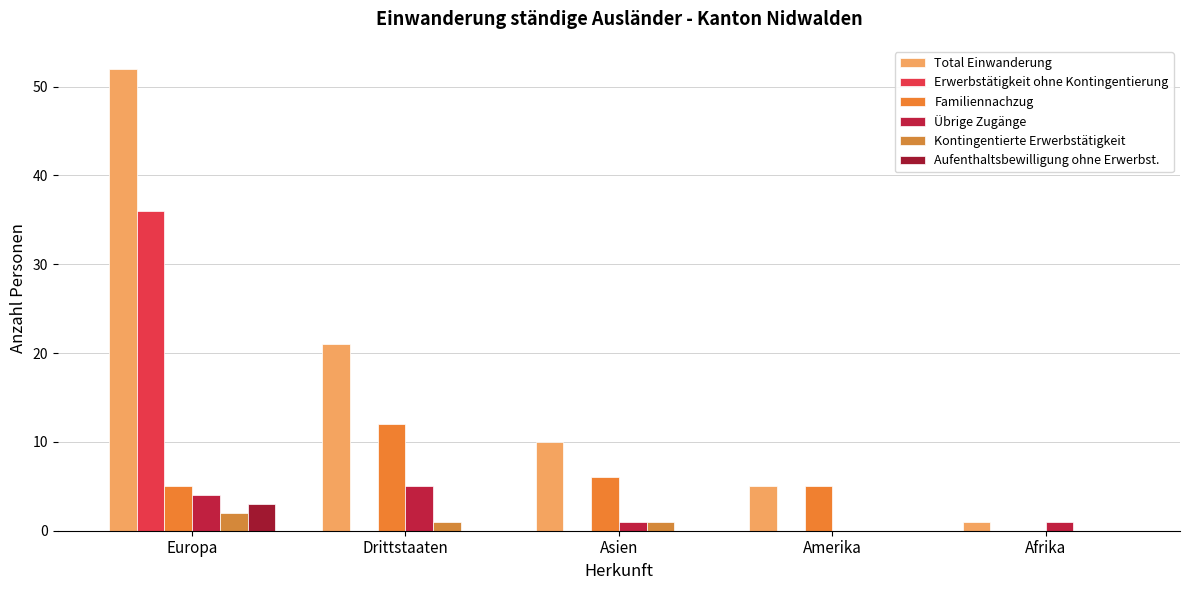

How many groups of bars are there?

5